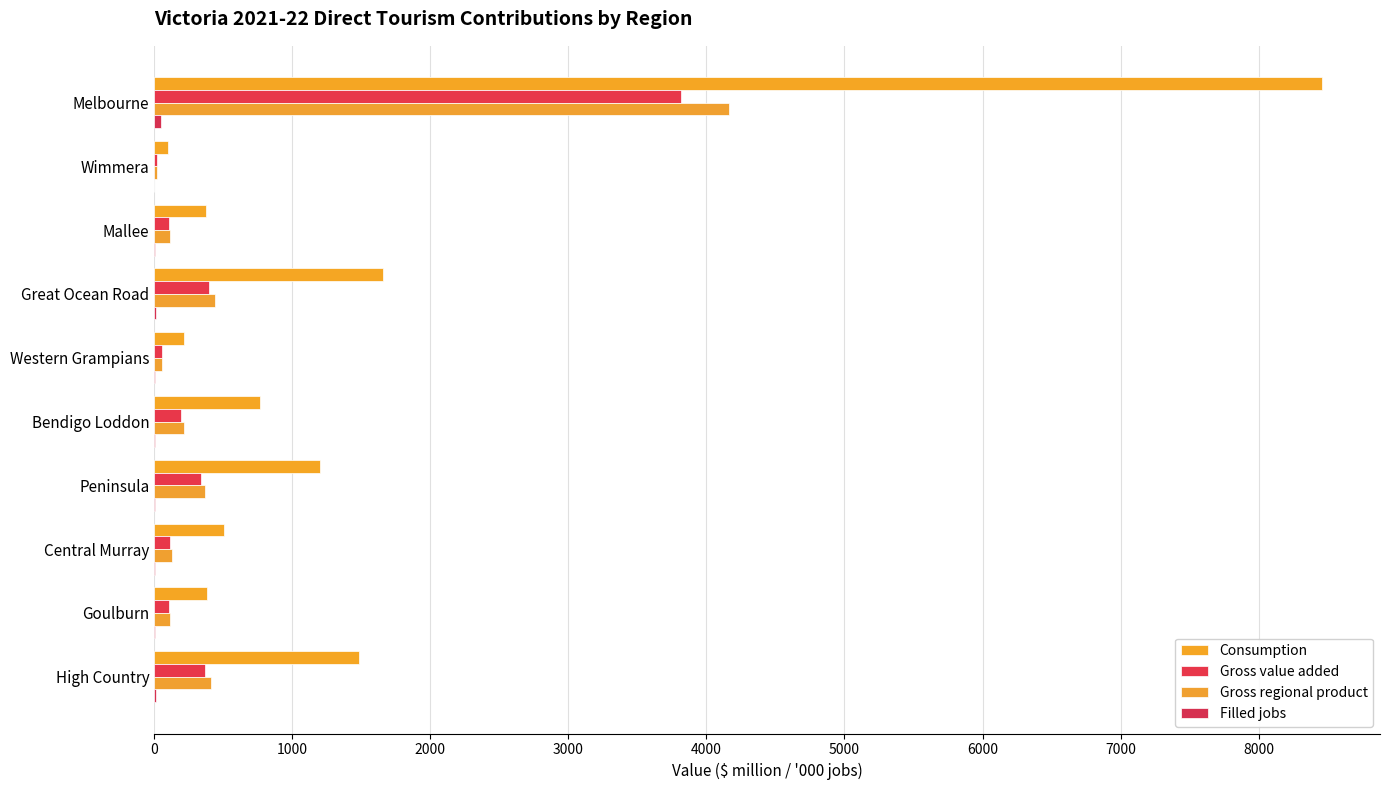

Reading left to right, what are all the values shown in this chart?

Consumption: 8457.1	102.3	376.5	1655.2	215.8	763.3	1198.0	501.5	382.9	1480.3
Gross value added: 3812.4	16.8	102.7	398.2	53.1	195.3	338.9	111.8	103.0	369.0
Gross regional product: 4161.6	18.9	113.6	441.1	57.7	211.1	368.5	124.4	111.7	410.5
Filled jobs: 46.8	0.7	2.5	9.9	1.4	4.2	7.2	3.6	2.4	9.4